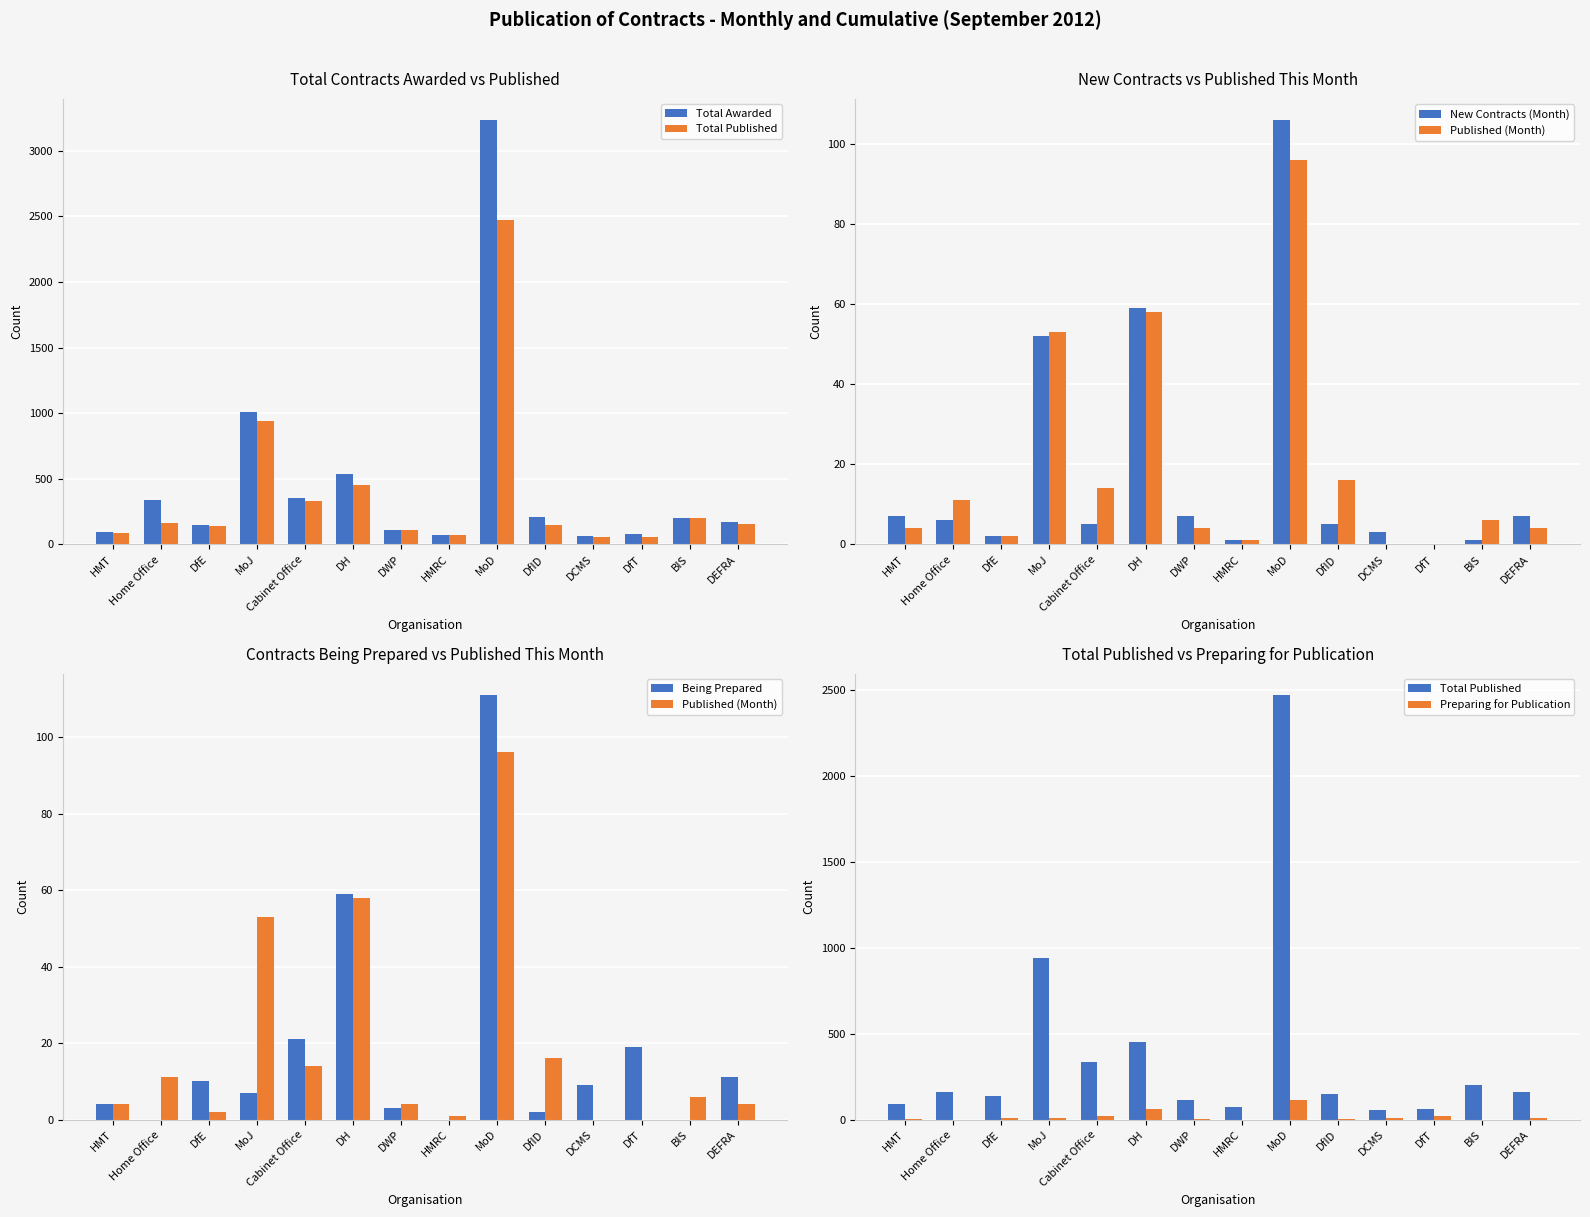

What is the difference between the maximum and second lowest values in the Being Prepared series?

111